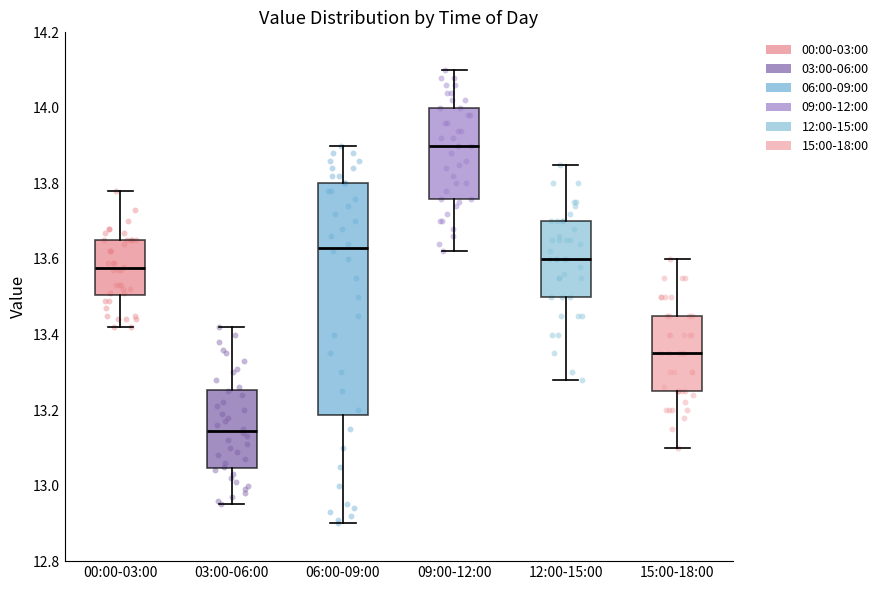

Which box's median line is the lowest?

03:00-06:00